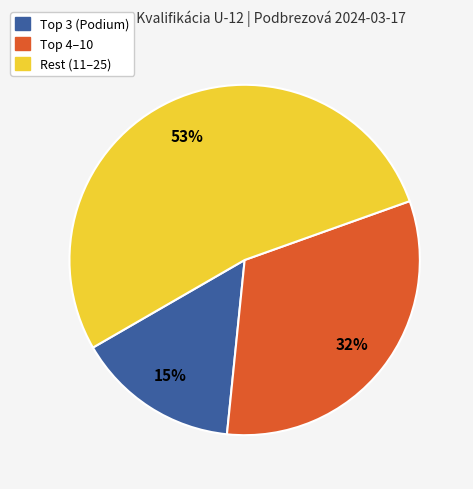

Is there a majority slice in this chart?

Yes